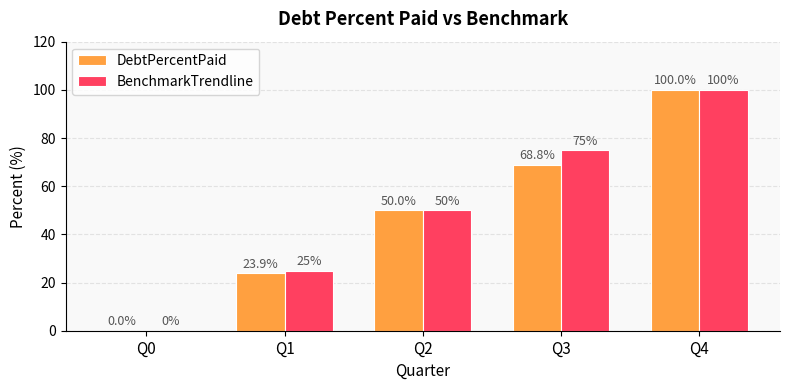

What are all the series names shown in the legend?

DebtPercentPaid, BenchmarkTrendline